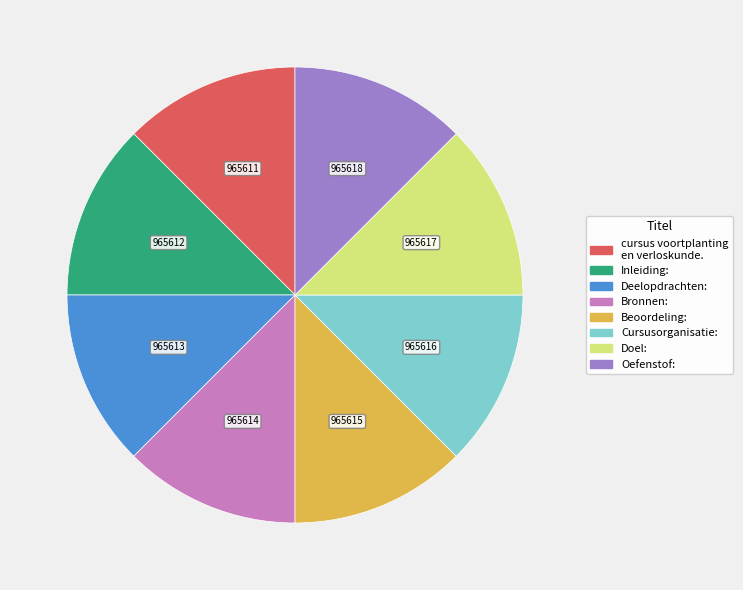

The Inleiding: slice represents 5% of the pie. True or false?

False